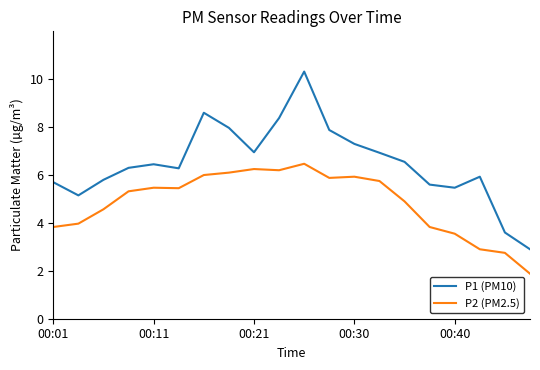

What is the maximum value shown in the chart?

10.3